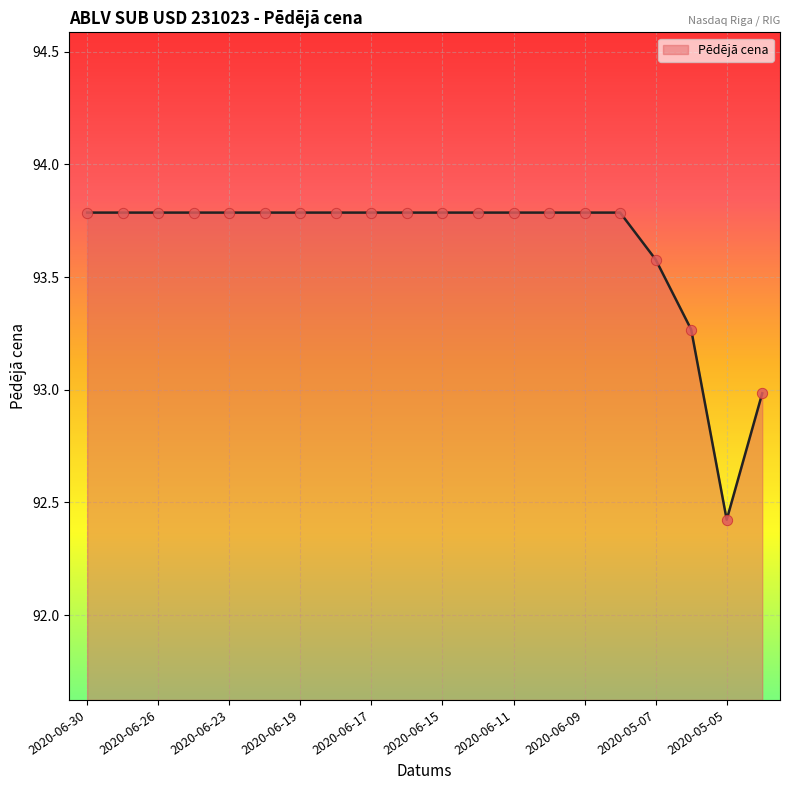

What is the difference between the maximum and minimum values?

1.4